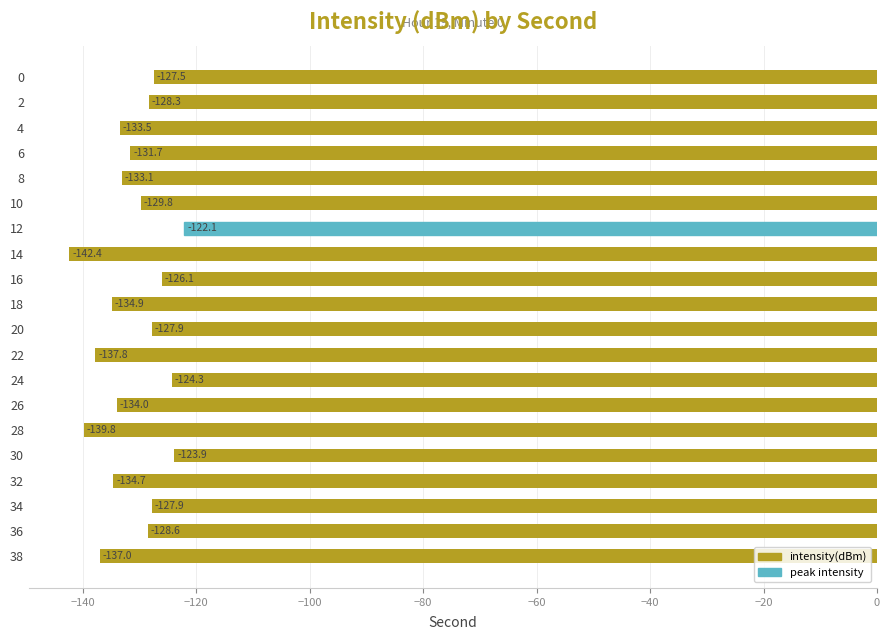

What is the minimum value shown in the chart?

-142.4